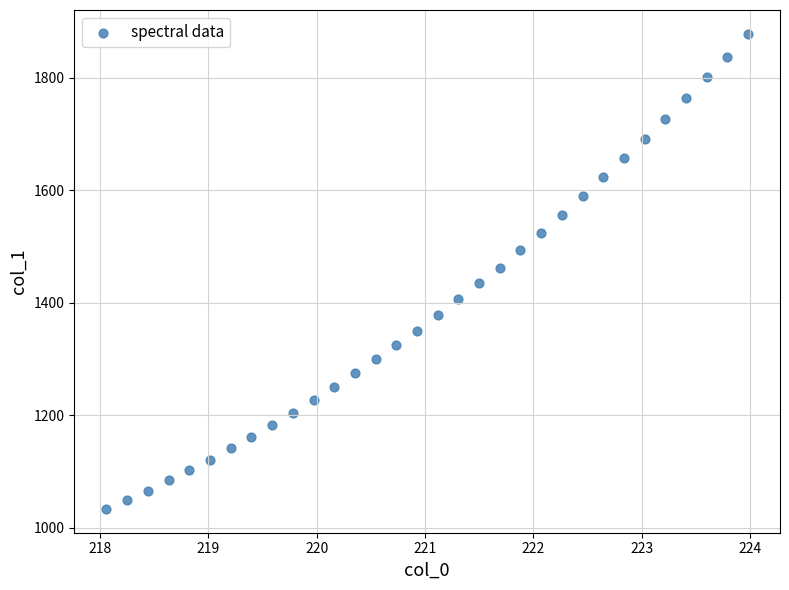

What is the range of X values (max minus min)?

5.9